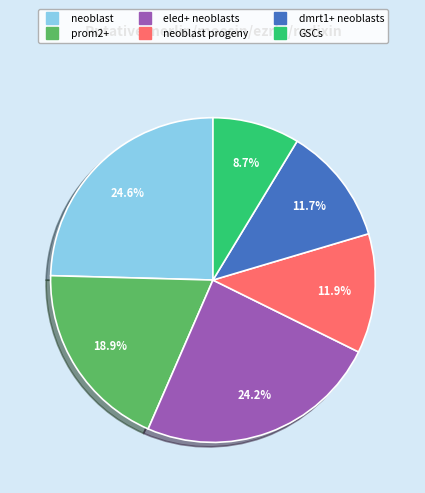

Is there any slice that represents more than half of the pie?

No